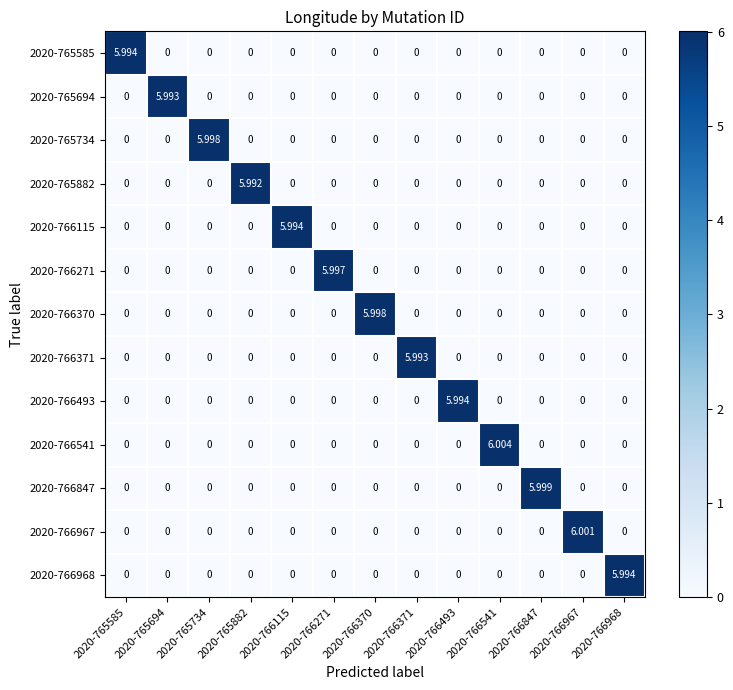

Reading left to right, extract all data points from this chart.

2020-765585: 2020-765585=6.0	2020-765694=0.0	2020-765734=0.0	2020-765882=0.0	2020-766115=0.0	2020-766271=0.0	2020-766370=0.0	2020-766371=0.0	2020-766493=0.0	2020-766541=0.0	2020-766847=0.0	2020-766967=0.0	2020-766968=0.0
2020-765694: 2020-765585=0.0	2020-765694=6.0	2020-765734=0.0	2020-765882=0.0	2020-766115=0.0	2020-766271=0.0	2020-766370=0.0	2020-766371=0.0	2020-766493=0.0	2020-766541=0.0	2020-766847=0.0	2020-766967=0.0	2020-766968=0.0
2020-765734: 2020-765585=0.0	2020-765694=0.0	2020-765734=6.0	2020-765882=0.0	2020-766115=0.0	2020-766271=0.0	2020-766370=0.0	2020-766371=0.0	2020-766493=0.0	2020-766541=0.0	2020-766847=0.0	2020-766967=0.0	2020-766968=0.0
2020-765882: 2020-765585=0.0	2020-765694=0.0	2020-765734=0.0	2020-765882=6.0	2020-766115=0.0	2020-766271=0.0	2020-766370=0.0	2020-766371=0.0	2020-766493=0.0	2020-766541=0.0	2020-766847=0.0	2020-766967=0.0	2020-766968=0.0
2020-766115: 2020-765585=0.0	2020-765694=0.0	2020-765734=0.0	2020-765882=0.0	2020-766115=6.0	2020-766271=0.0	2020-766370=0.0	2020-766371=0.0	2020-766493=0.0	2020-766541=0.0	2020-766847=0.0	2020-766967=0.0	2020-766968=0.0
2020-766271: 2020-765585=0.0	2020-765694=0.0	2020-765734=0.0	2020-765882=0.0	2020-766115=0.0	2020-766271=6.0	2020-766370=0.0	2020-766371=0.0	2020-766493=0.0	2020-766541=0.0	2020-766847=0.0	2020-766967=0.0	2020-766968=0.0
2020-766370: 2020-765585=0.0	2020-765694=0.0	2020-765734=0.0	2020-765882=0.0	2020-766115=0.0	2020-766271=0.0	2020-766370=6.0	2020-766371=0.0	2020-766493=0.0	2020-766541=0.0	2020-766847=0.0	2020-766967=0.0	2020-766968=0.0
2020-766371: 2020-765585=0.0	2020-765694=0.0	2020-765734=0.0	2020-765882=0.0	2020-766115=0.0	2020-766271=0.0	2020-766370=0.0	2020-766371=6.0	2020-766493=0.0	2020-766541=0.0	2020-766847=0.0	2020-766967=0.0	2020-766968=0.0
2020-766493: 2020-765585=0.0	2020-765694=0.0	2020-765734=0.0	2020-765882=0.0	2020-766115=0.0	2020-766271=0.0	2020-766370=0.0	2020-766371=0.0	2020-766493=6.0	2020-766541=0.0	2020-766847=0.0	2020-766967=0.0	2020-766968=0.0
2020-766541: 2020-765585=0.0	2020-765694=0.0	2020-765734=0.0	2020-765882=0.0	2020-766115=0.0	2020-766271=0.0	2020-766370=0.0	2020-766371=0.0	2020-766493=0.0	2020-766541=6.0	2020-766847=0.0	2020-766967=0.0	2020-766968=0.0
2020-766847: 2020-765585=0.0	2020-765694=0.0	2020-765734=0.0	2020-765882=0.0	2020-766115=0.0	2020-766271=0.0	2020-766370=0.0	2020-766371=0.0	2020-766493=0.0	2020-766541=0.0	2020-766847=6.0	2020-766967=0.0	2020-766968=0.0
2020-766967: 2020-765585=0.0	2020-765694=0.0	2020-765734=0.0	2020-765882=0.0	2020-766115=0.0	2020-766271=0.0	2020-766370=0.0	2020-766371=0.0	2020-766493=0.0	2020-766541=0.0	2020-766847=0.0	2020-766967=6.0	2020-766968=0.0
2020-766968: 2020-765585=0.0	2020-765694=0.0	2020-765734=0.0	2020-765882=0.0	2020-766115=0.0	2020-766271=0.0	2020-766370=0.0	2020-766371=0.0	2020-766493=0.0	2020-766541=0.0	2020-766847=0.0	2020-766967=0.0	2020-766968=6.0